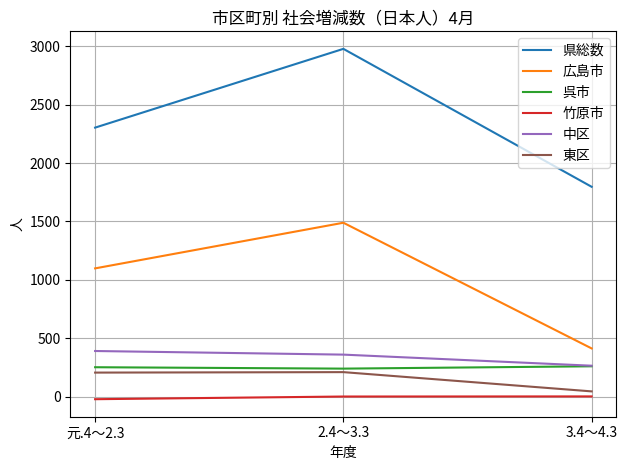

What is the sum of the 中区 values at 元.4～2.3 and 3.4～4.3?

654